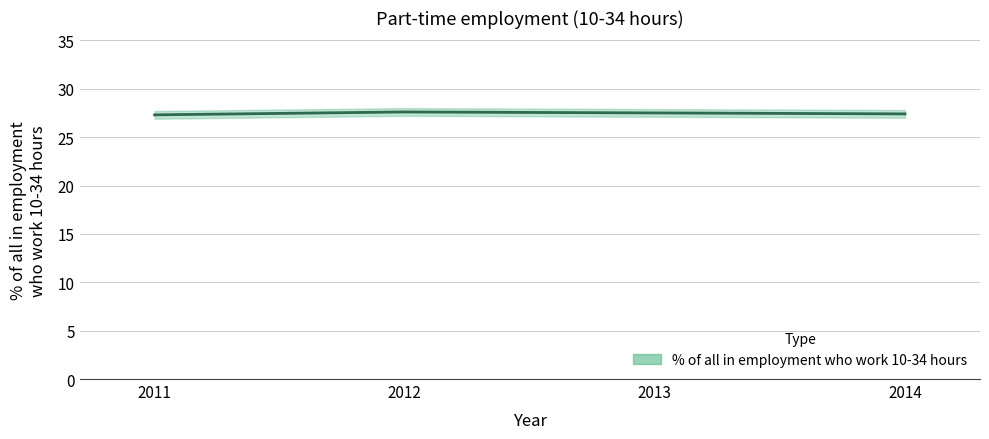

What is the value of the 4th point from the left?

27.4